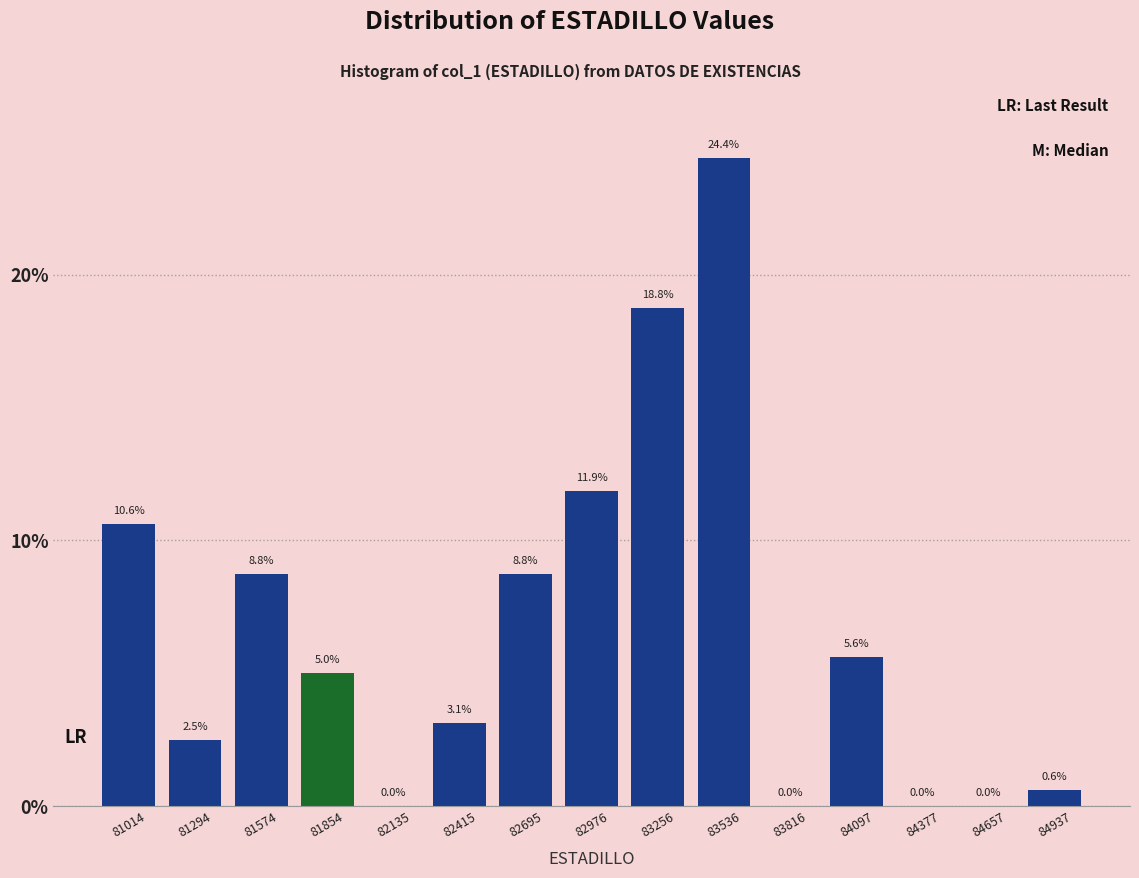

Reading left to right, transcribe this chart: for each bar, give the range it covers on the x-axis and its height. The bar edges are not printed on the chart, so give them approximately, as read against the axis.

80850 to 81150: 10.6
81150 to 81450: 2.5
81450 to 81700: 8.8
81700 to 82000: 5.0
82000 to 82300: 0.0
82300 to 82550: 3.1
82550 to 82850: 8.8
82850 to 83100: 11.9
83100 to 83400: 18.8
83400 to 83700: 24.4
83700 to 83950: 0.0
83950 to 84250: 5.6
84250 to 84500: 0.0
84500 to 84800: 0.0
84800 to 85100: 0.6